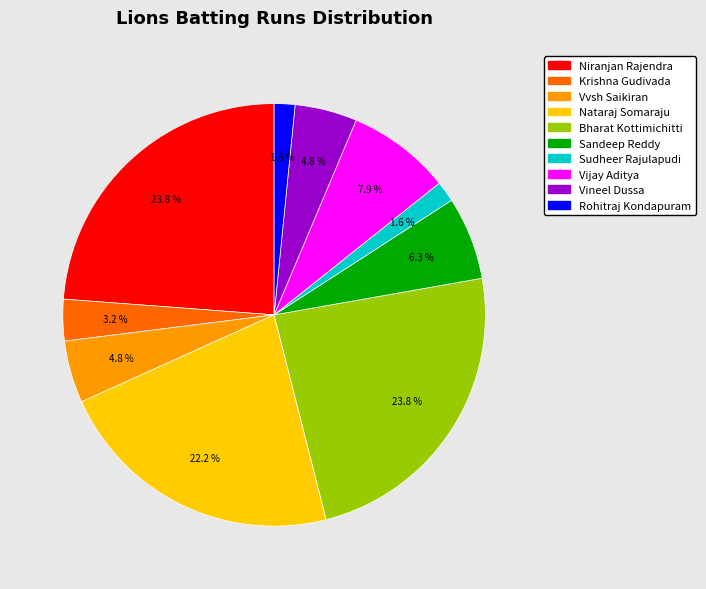

Between Niranjan Rajendra and Rohitraj Kondapuram, which is larger?

Niranjan Rajendra